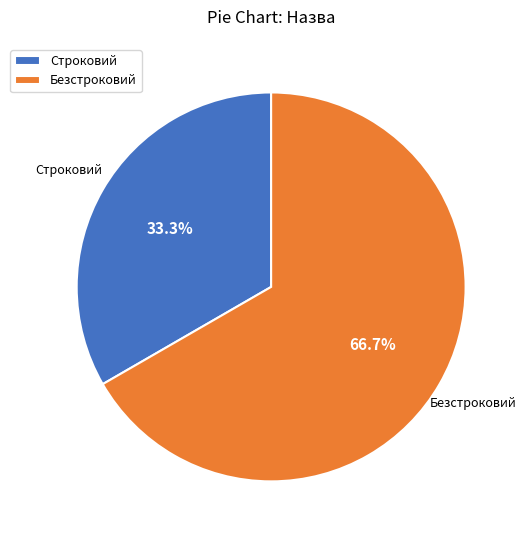

Which has a higher value, Безстроковий or Строковий?

Безстроковий